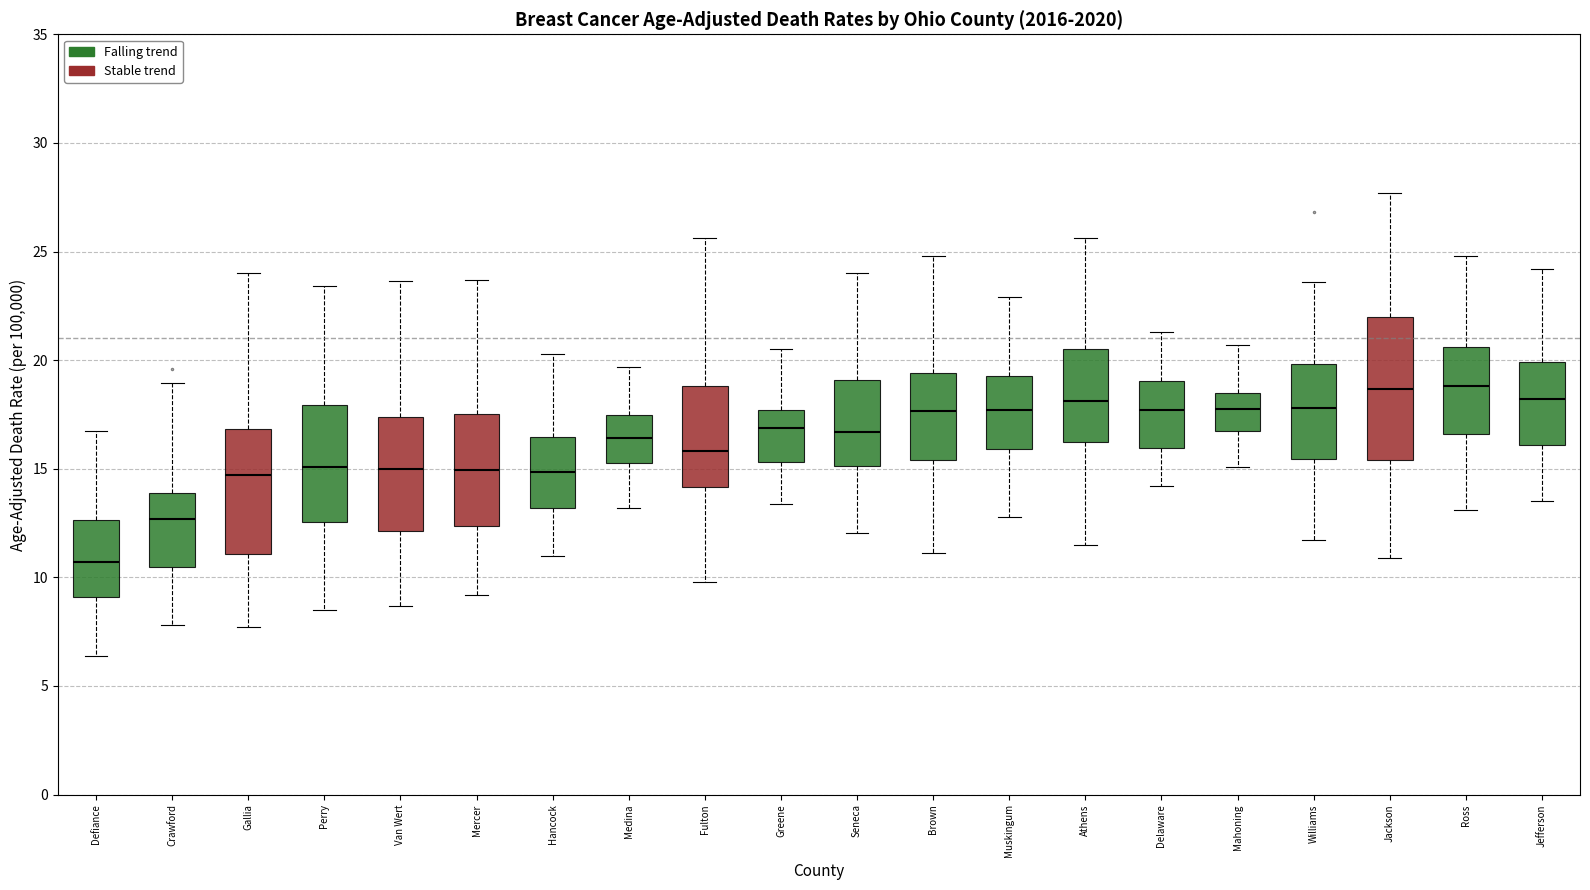

Comparing the boxes themselves (not the whiskers), which one is the tallest?

Jackson